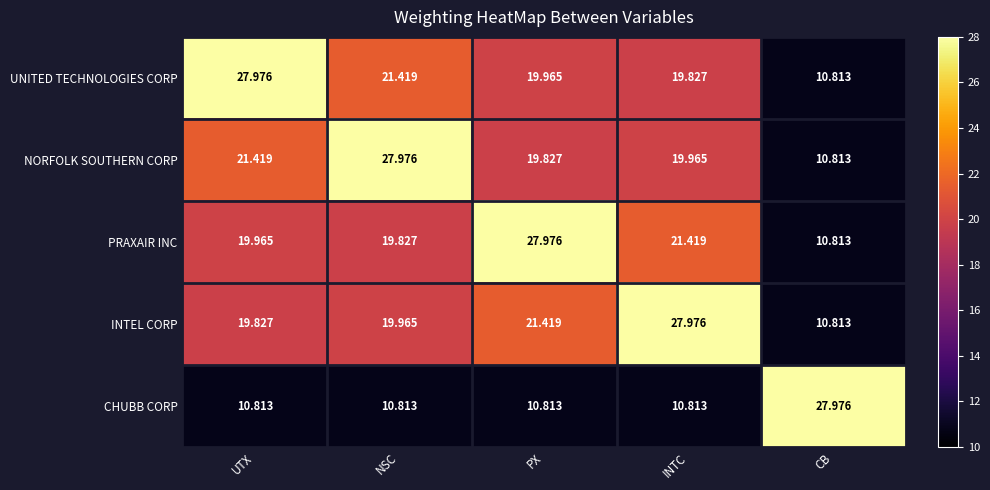

At which label does CHUBB CORP reach its peak?

CB